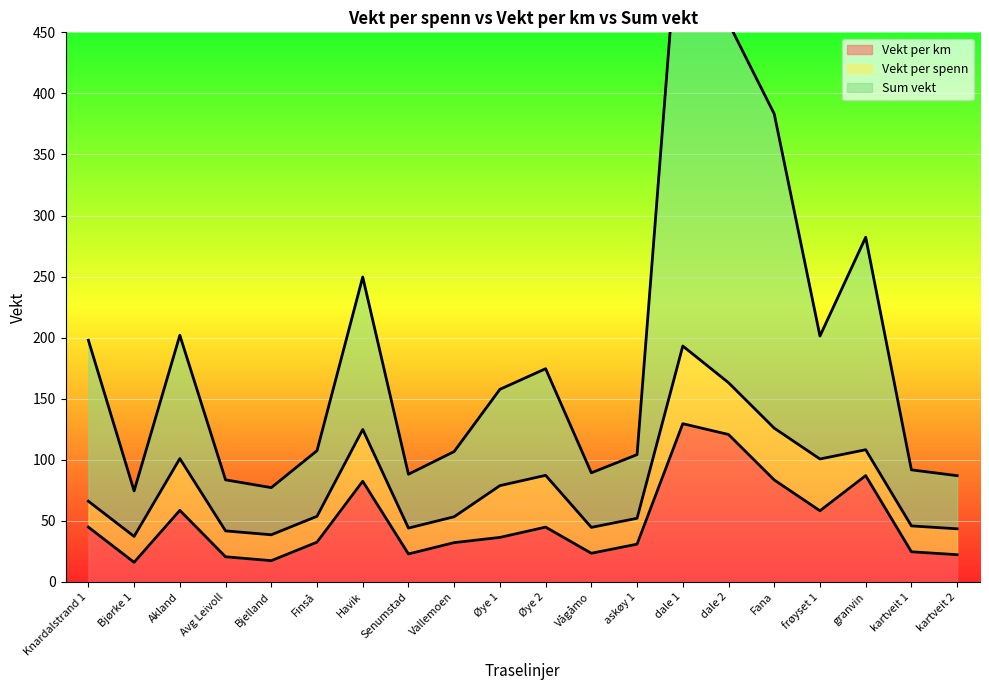

Between frøyset 1 and kartveit 2, which series saw the biggest shift?

Sum vekt